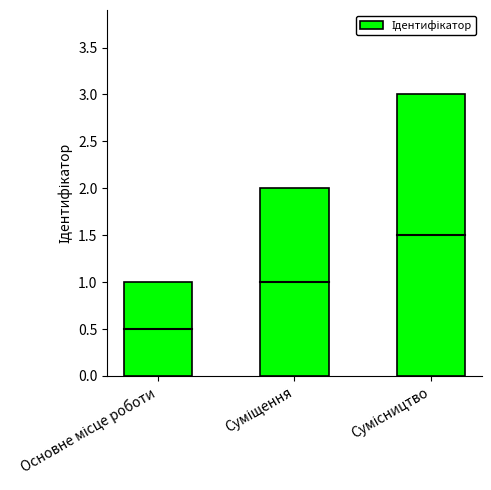

What is the maximum value shown in the chart?

3